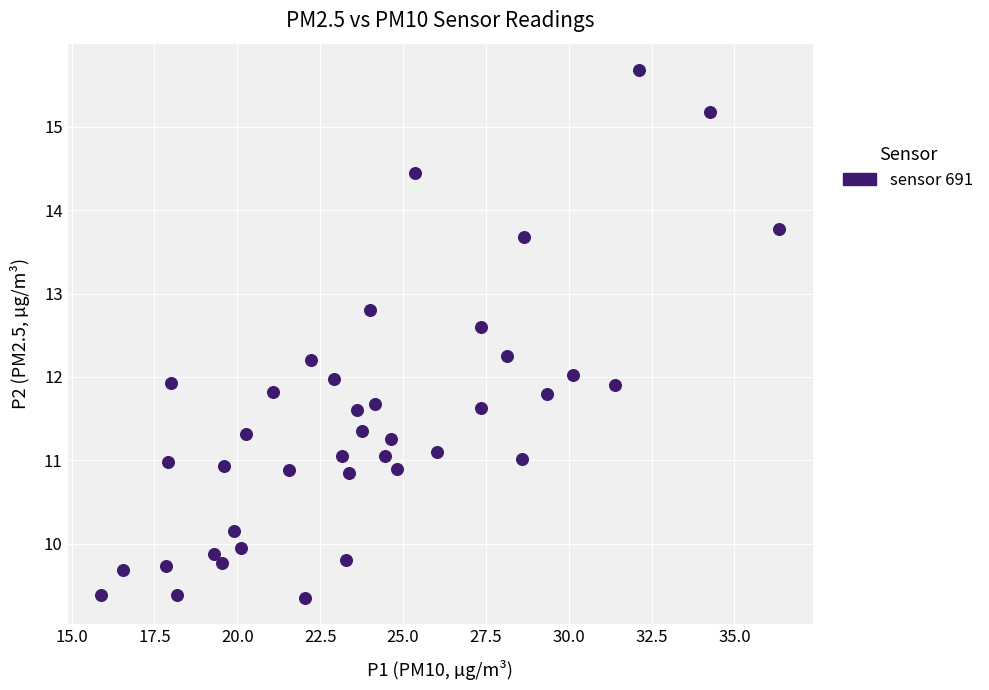

What is the range of Y values (max minus min)?

6.3